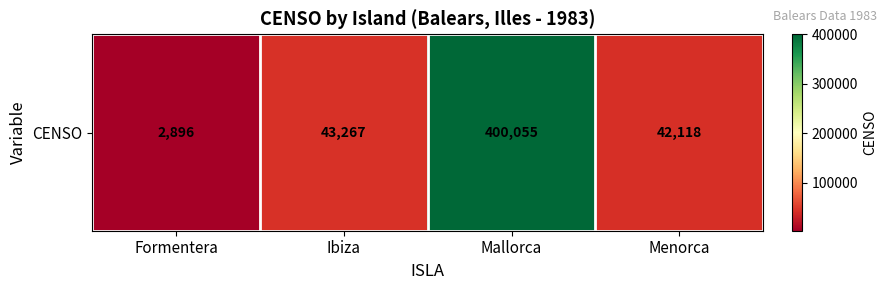

List the labels in order of value, smallest first.

Formentera, Menorca, Ibiza, Mallorca